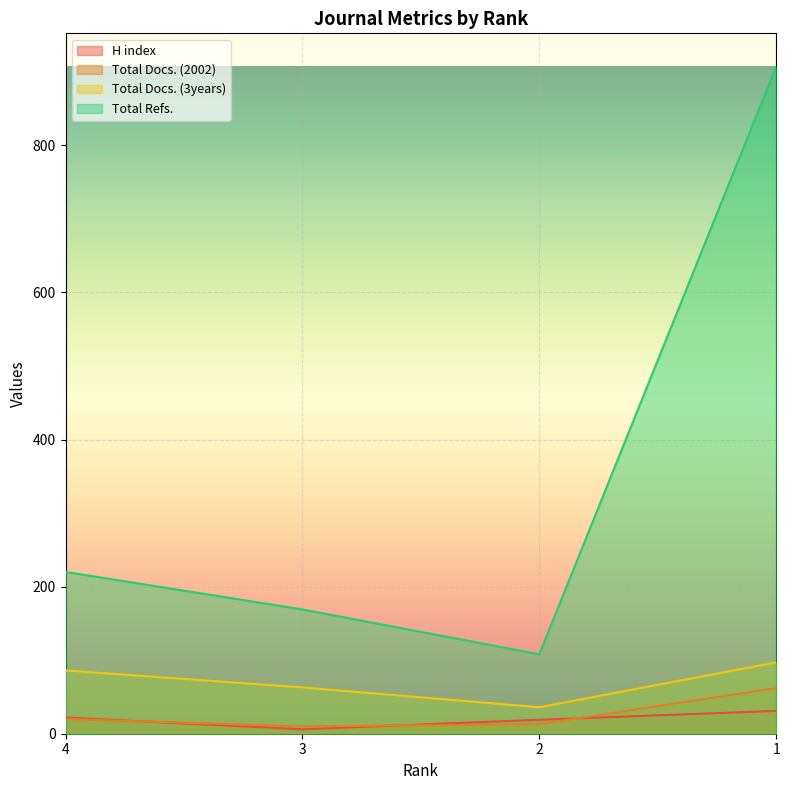

What is the minimum value shown in the chart?

6